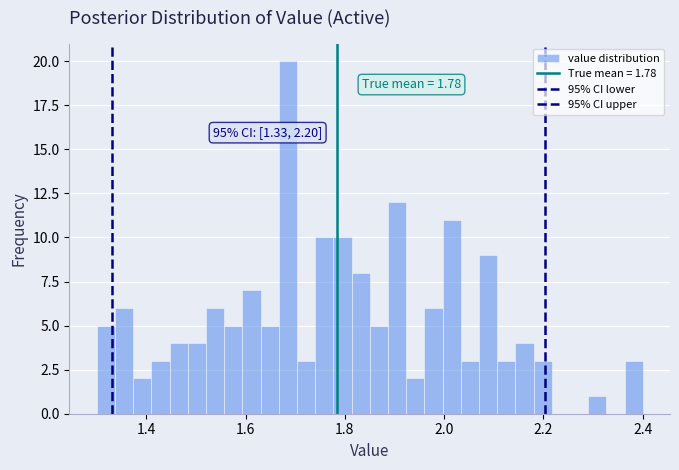

Read against the x-axis, roughly where is the centre of the tallest bar?

1.68